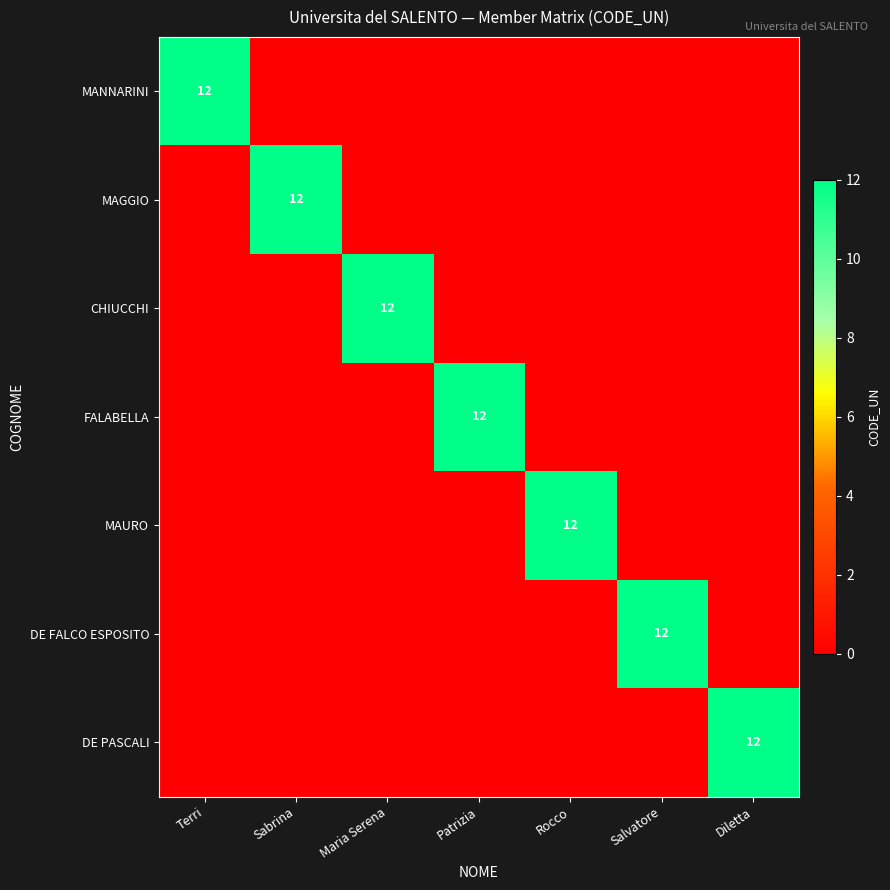

True or false: MAGGIO has a value of 12 at Sabrina.

True